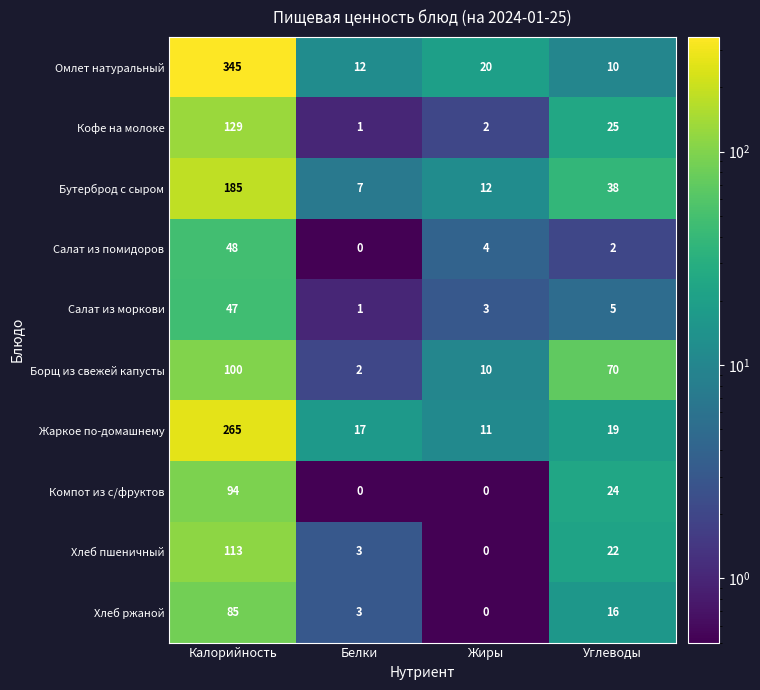

Rank the series at Углеводы from highest to lowest value.

Борщ из свежей капусты, Бутерброд с сыром, Кофе на молоке, Компот из с/фруктов, Хлеб пшеничный, Жаркое по-домашнему, Хлеб ржаной, Омлет натуральный, Салат из моркови, Салат из помидоров